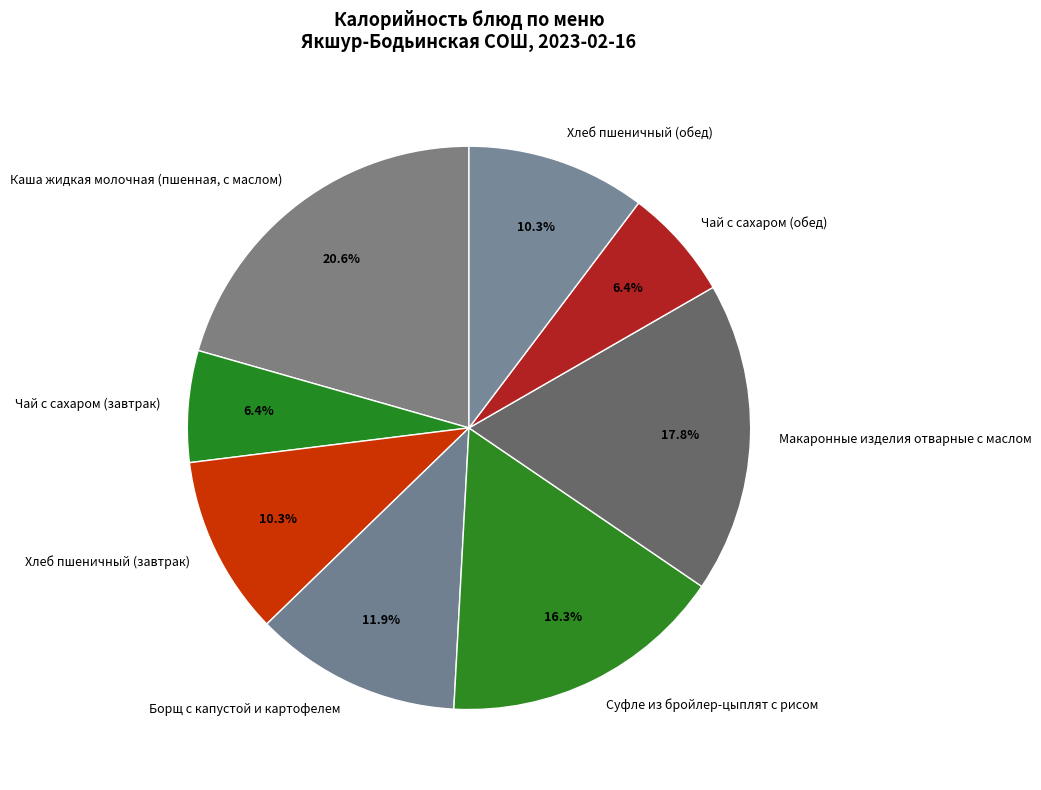

What is the ratio of the value at Хлеб пшеничный (завтрак) to the value at Чай с сахаром (обед)?

1.6